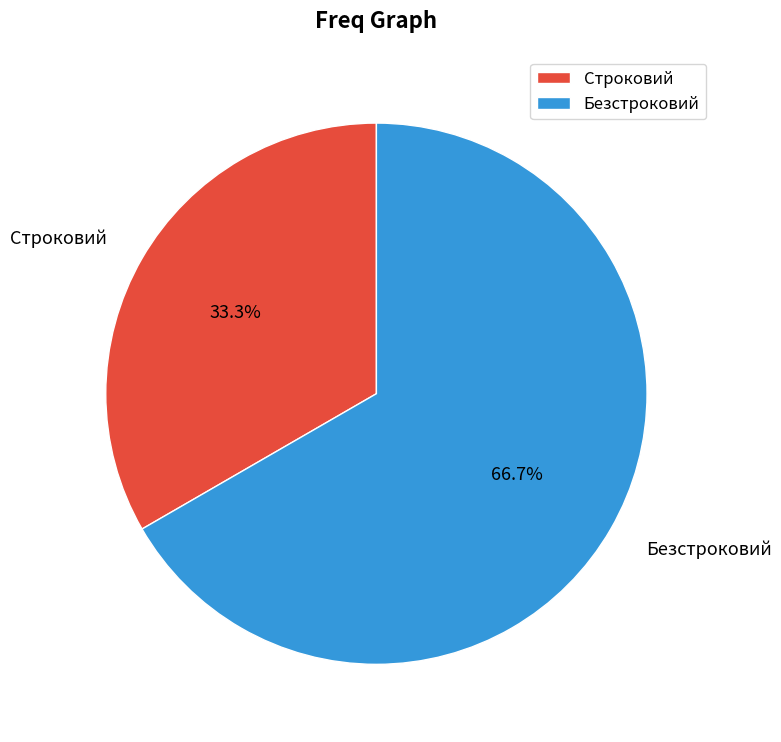

To the nearest percent, what portion does Строковий represent?

33%